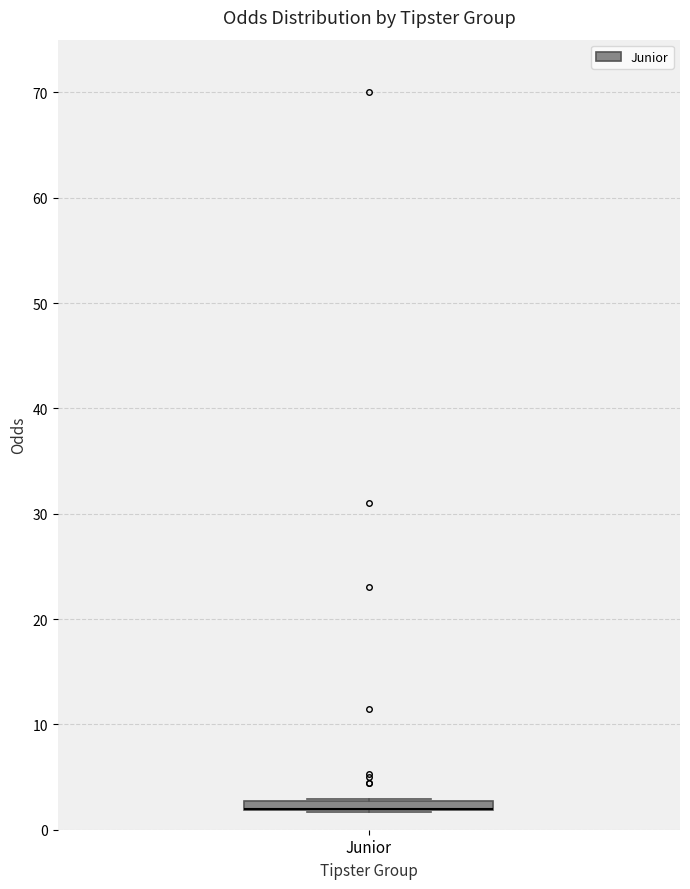

Where is the upper edge of the box for Junior on the y-axis? The values are not printed on the chart, so give them approximately, as read against the axis.

3